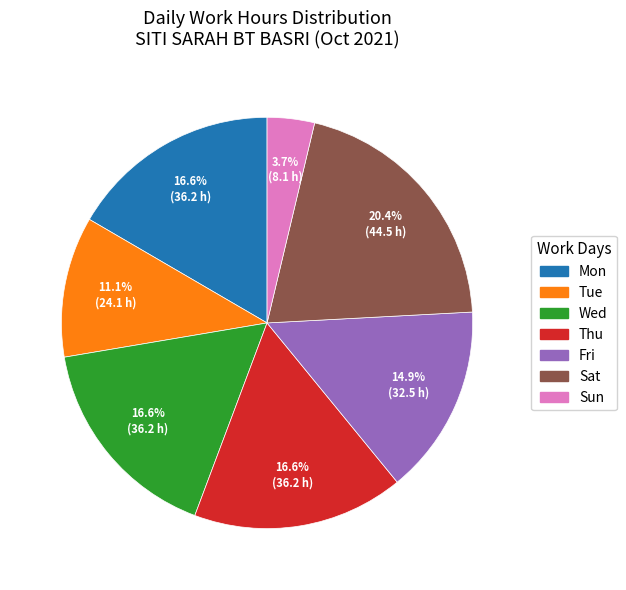

Does any single category account for the majority?

No